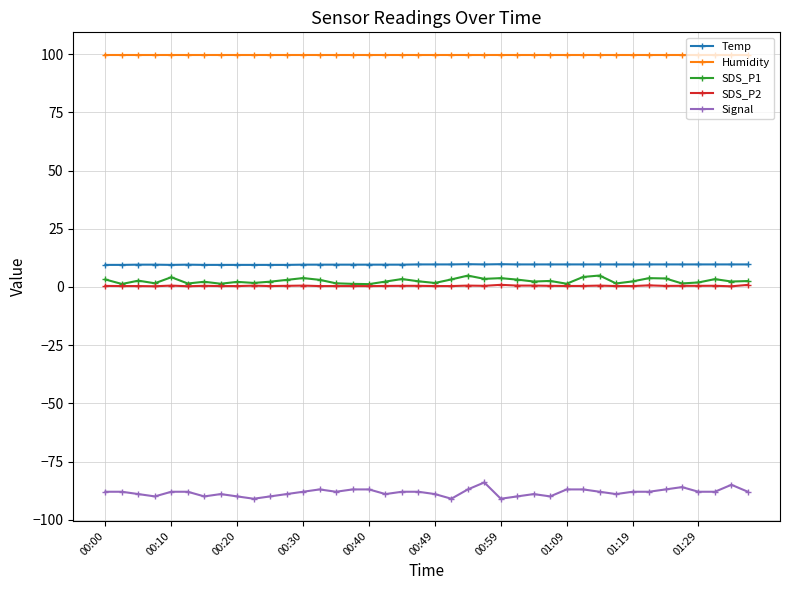

What is the value of the Temp point at the 18th from the left?

9.6